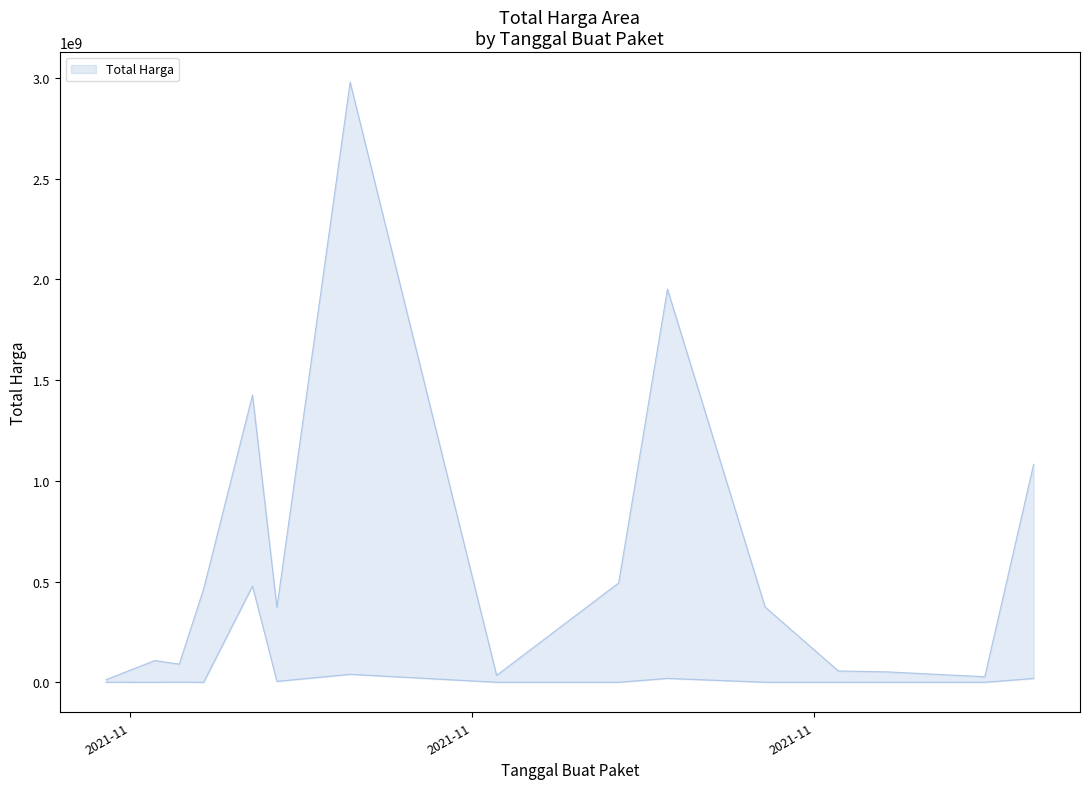

What is the total value across all series at 2021-11-04?

90672075